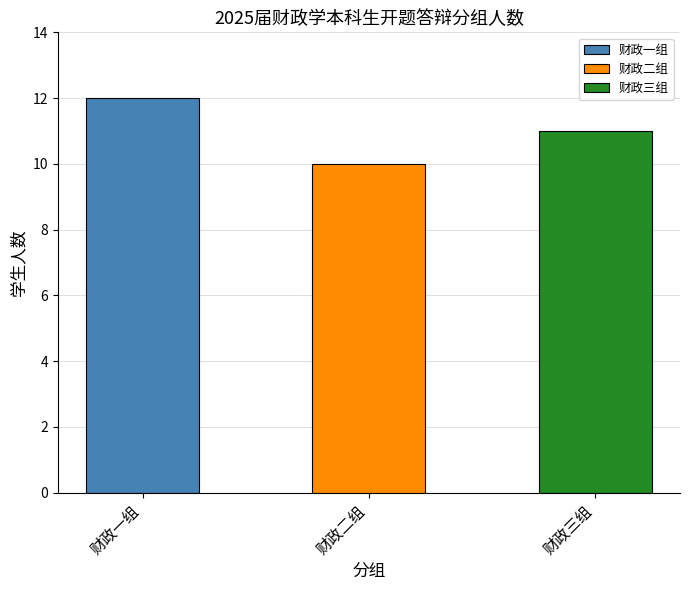

What is the change in value from 财政一组 to 财政三组?

-1